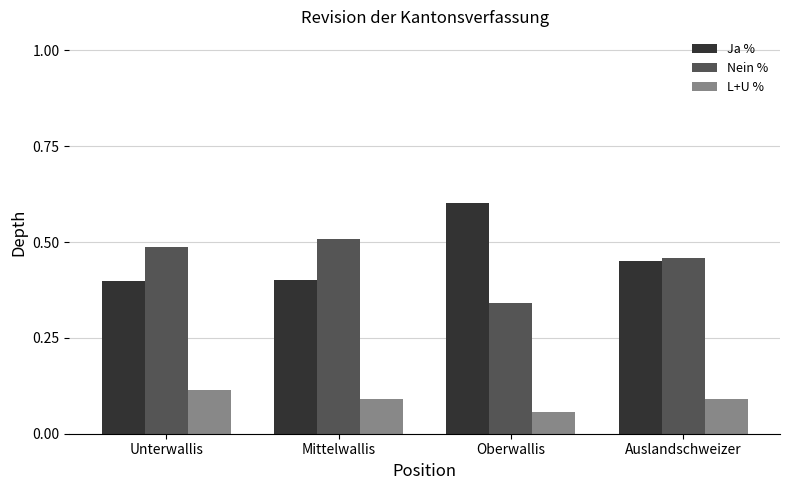

What is the sum of all Ja % values?

1.9